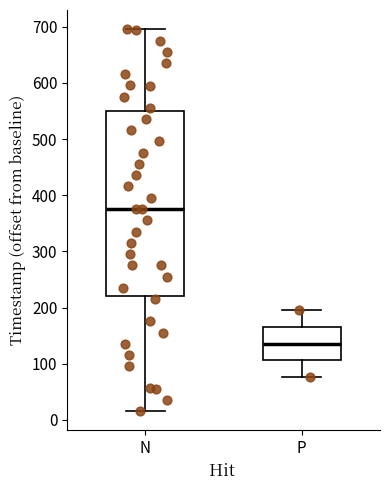

Where does the lower whisker of the box for N end on the y-axis? The values are not printed on the chart, so give them approximately, as read against the axis.

20